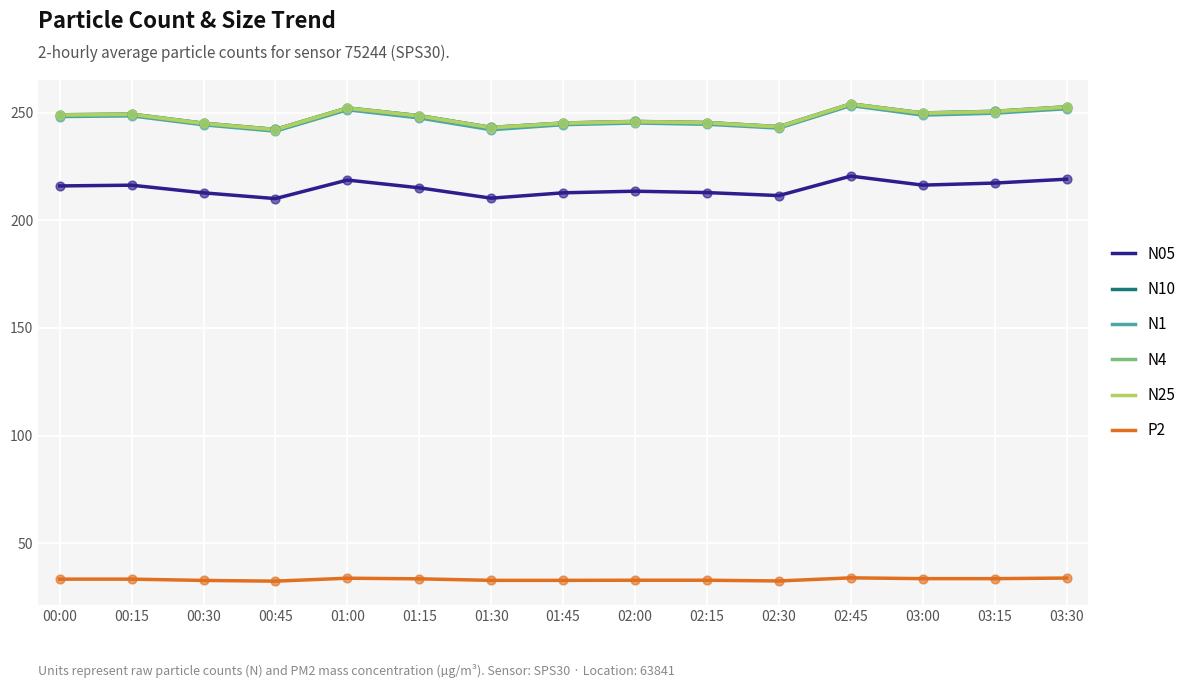

What are all the series names shown in the legend?

N05, N10, N1, N4, N25, P2